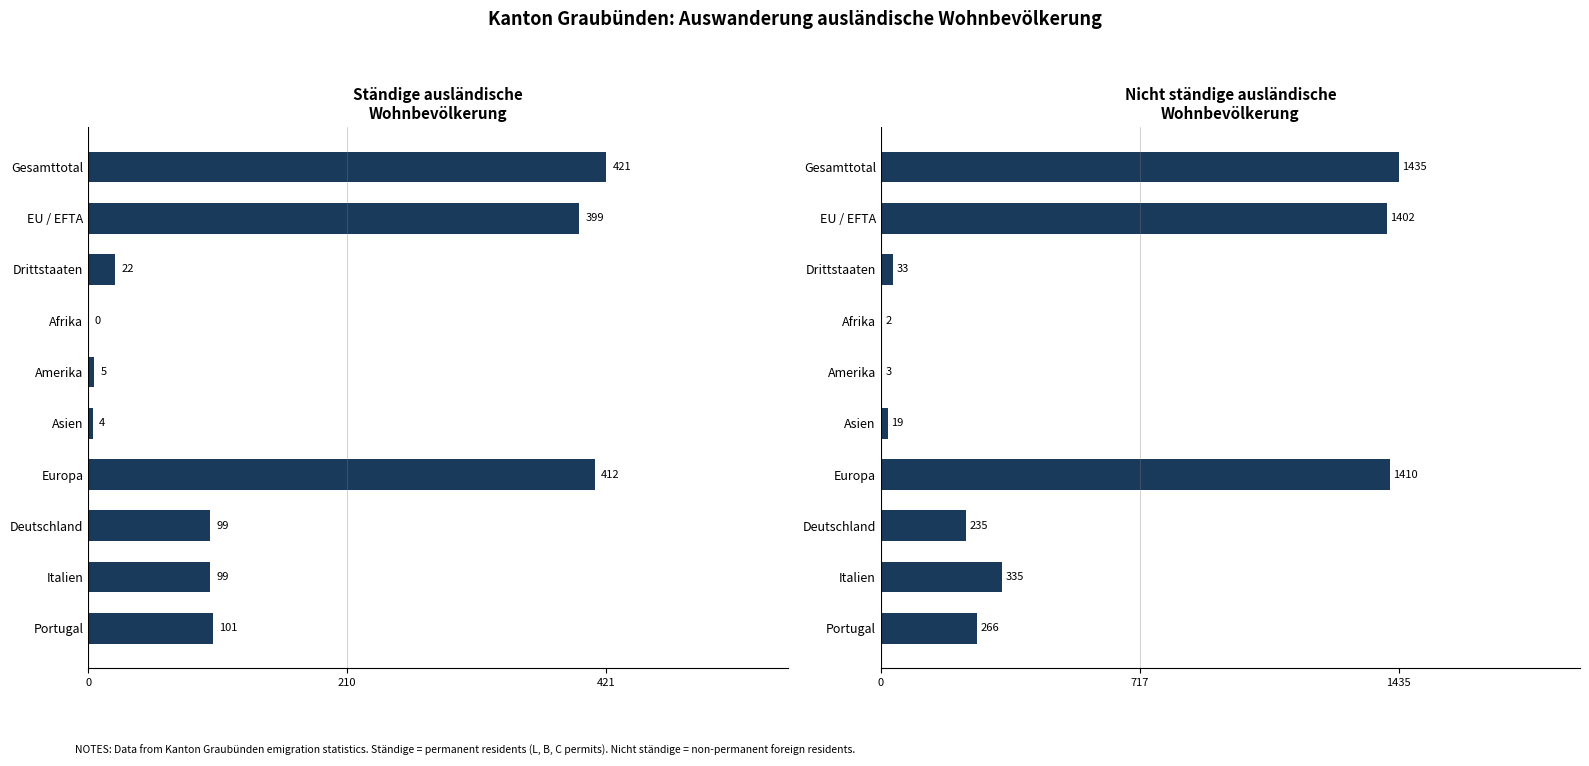

Is it true that Total staendig (col_1) equals 412 at Europa?

True